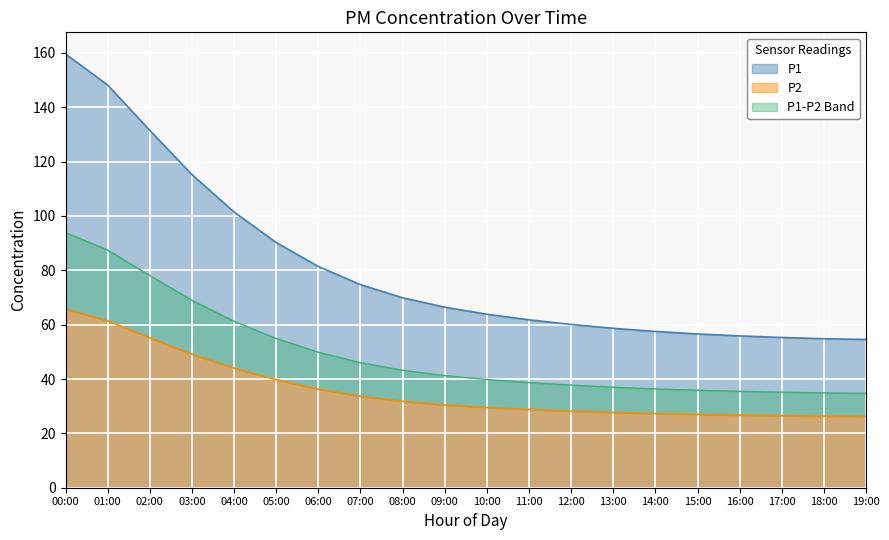

How many data points in P1 are less than 66?

10